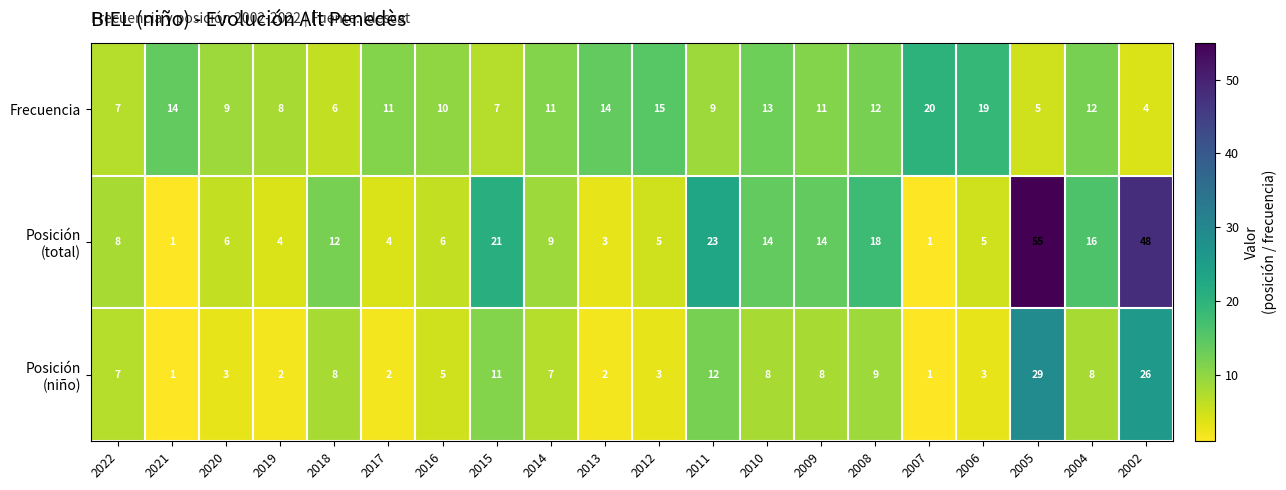

What is the minimum value for Frecuencia?

4